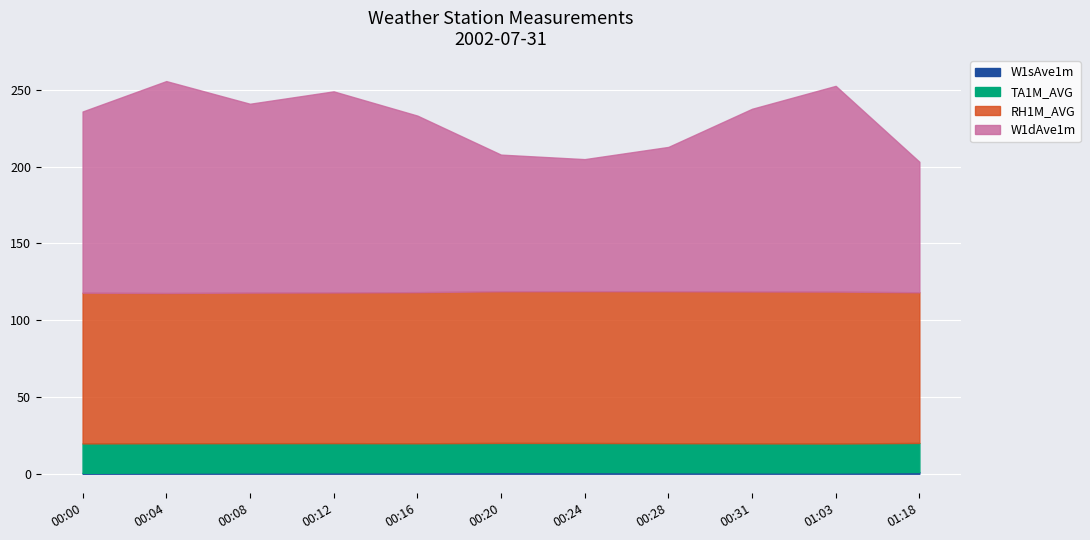

Is it true that W1dAve1m equals 222.2 at 00:04?

False